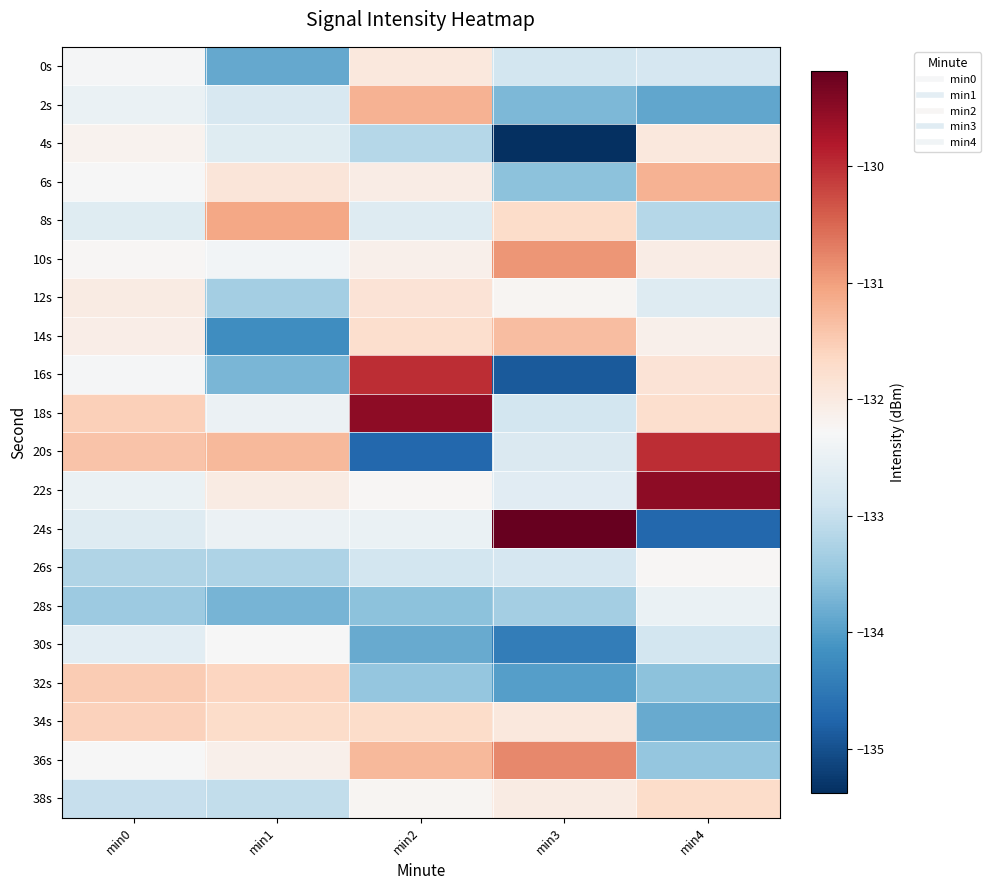

What is the spread (max minus min) of values at min4?

5.2